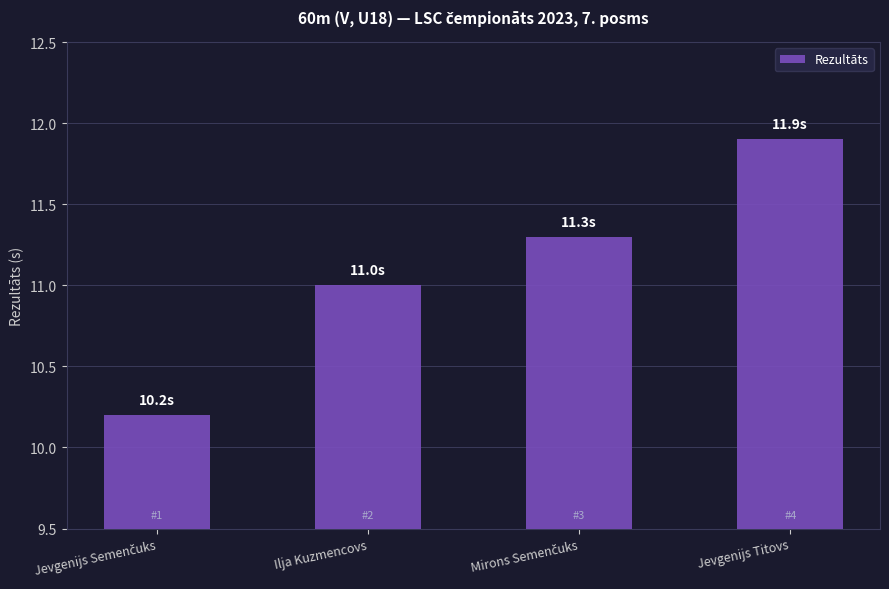

Are the bars grouped side by side (vs. stacked)?

No